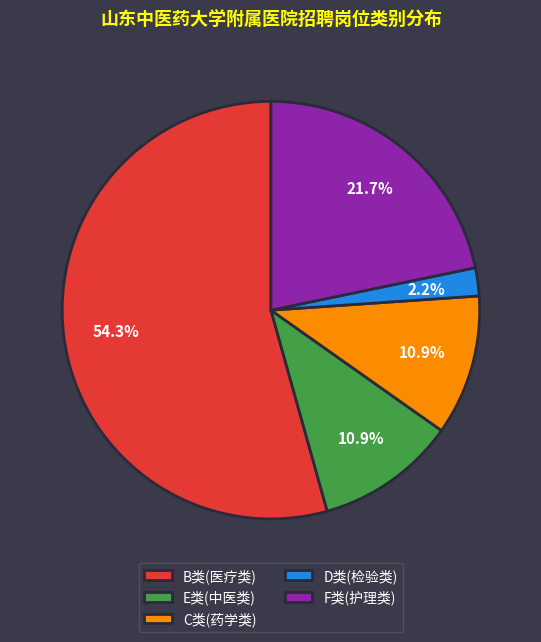

What percentage is NOT represented by D类(检验类)?

97.8%